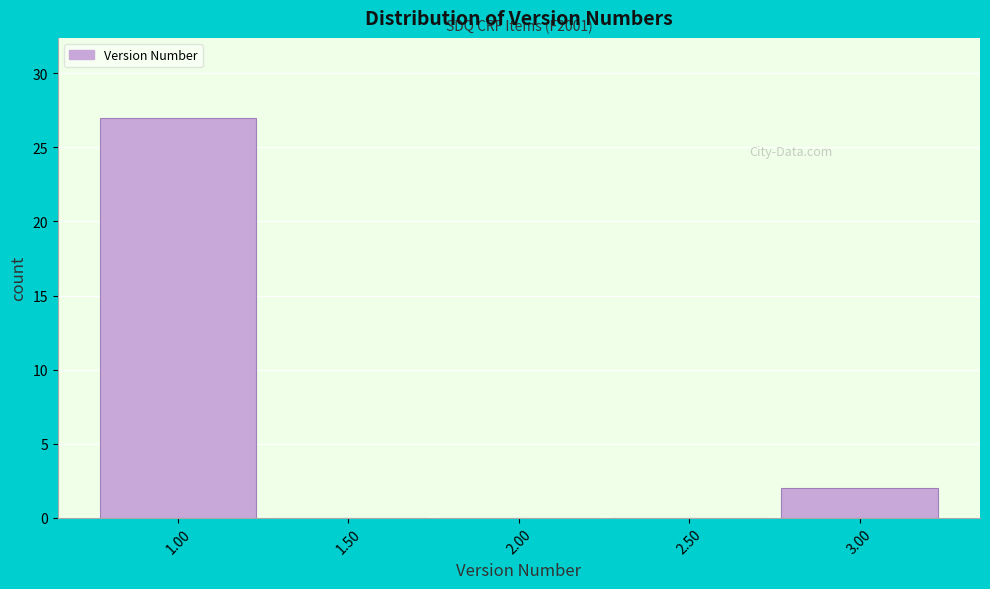

Over which range of the x-axis is the bar tallest?

0.75 to 1.25